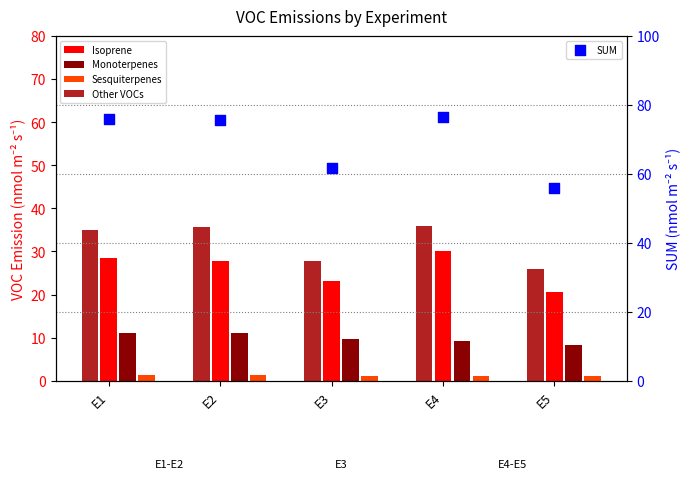

At how many categories does at least one series exceed 27?

5